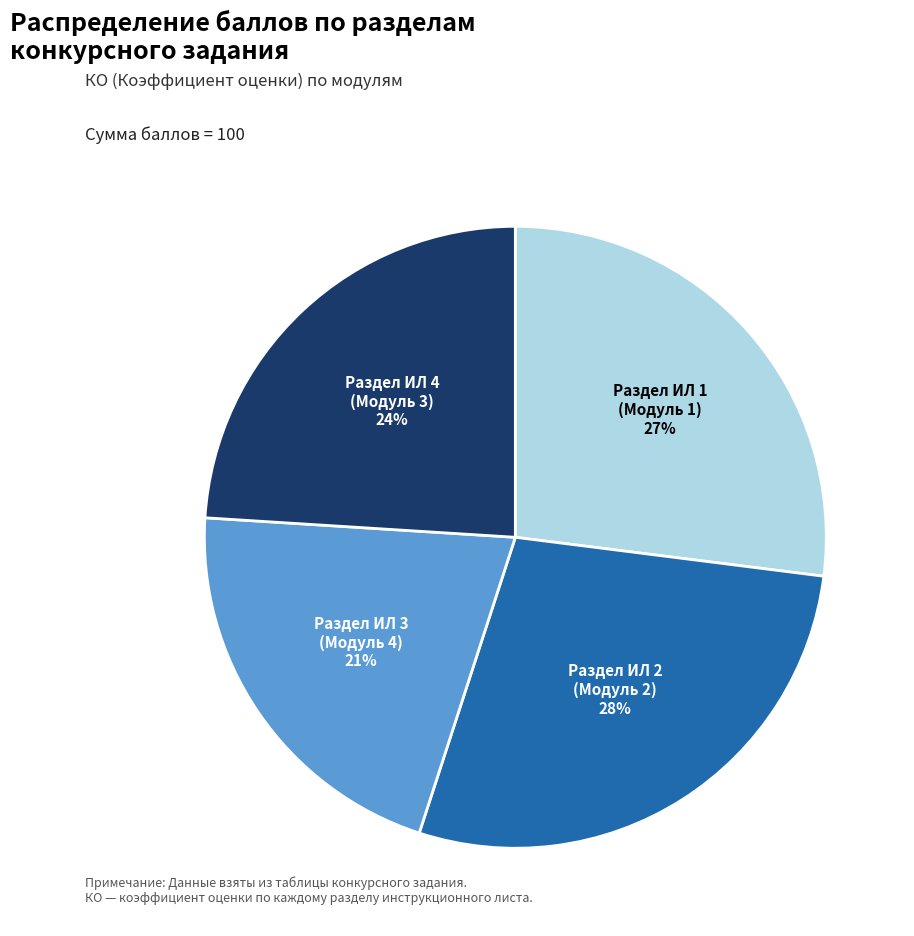

To the nearest percent, what is the average slice percentage?

25%